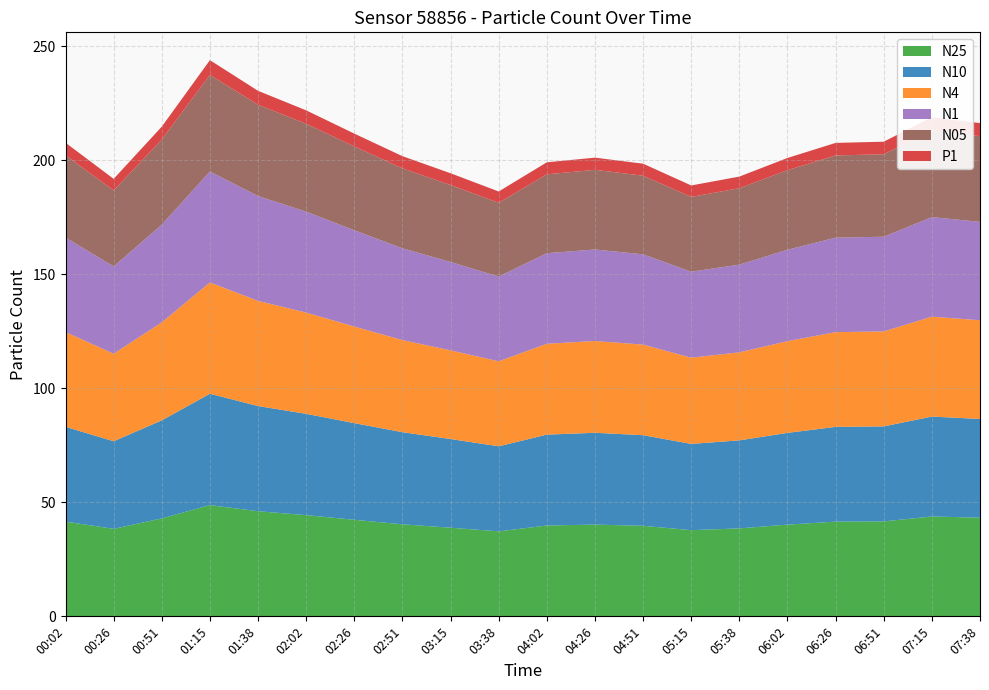

Reading left to right, list all the values displayed in this chart.

N25: 00:02=41.5	00:26=38.4	00:51=42.9	01:15=48.8	01:38=46.1	02:02=44.4	02:26=42.3	02:51=40.4	03:15=38.9	03:38=37.3	04:02=39.8	04:26=40.2	04:51=39.7	05:15=37.8	05:38=38.6	06:02=40.2	06:26=41.5	06:51=41.6	07:15=43.8	07:38=43.2
N10: 00:02=41.6	00:26=38.4	00:51=43.0	01:15=48.8	01:38=46.1	02:02=44.4	02:26=42.4	02:51=40.4	03:15=38.9	03:38=37.3	04:02=39.8	04:26=40.2	04:51=39.7	05:15=37.8	05:38=38.6	06:02=40.2	06:26=41.5	06:51=41.6	07:15=43.8	07:38=43.3
N4: 00:02=41.5	00:26=38.4	00:51=43.0	01:15=48.8	01:38=46.1	02:02=44.4	02:26=42.4	02:51=40.4	03:15=38.9	03:38=37.3	04:02=39.8	04:26=40.2	04:51=39.7	05:15=37.8	05:38=38.6	06:02=40.2	06:26=41.5	06:51=41.6	07:15=43.8	07:38=43.3
N1: 00:02=41.4	00:26=38.3	00:51=42.8	01:15=48.6	01:38=46.0	02:02=44.2	02:26=42.2	02:51=40.2	03:15=38.7	03:38=37.1	04:02=39.7	04:26=40.1	04:51=39.6	05:15=37.7	05:38=38.5	06:02=40.1	06:26=41.4	06:51=41.5	07:15=43.6	07:38=43.1
N05: 00:02=36.1	00:26=33.3	00:51=37.3	01:15=42.4	01:38=40.0	02:02=38.5	02:26=36.8	02:51=35.0	03:15=33.7	03:38=32.4	04:02=34.6	04:26=34.9	04:51=34.5	05:15=32.8	05:38=33.5	06:02=34.9	06:26=36.0	06:51=36.1	07:15=38.0	07:38=37.6
P1: 00:02=5.5	00:26=5.1	00:51=5.7	01:15=6.5	01:38=6.1	02:02=5.9	02:26=5.6	02:51=5.3	03:15=5.2	03:38=4.9	04:02=5.3	04:26=5.3	04:51=5.3	05:15=5.0	05:38=5.1	06:02=5.3	06:26=5.5	06:51=5.5	07:15=5.8	07:38=5.7